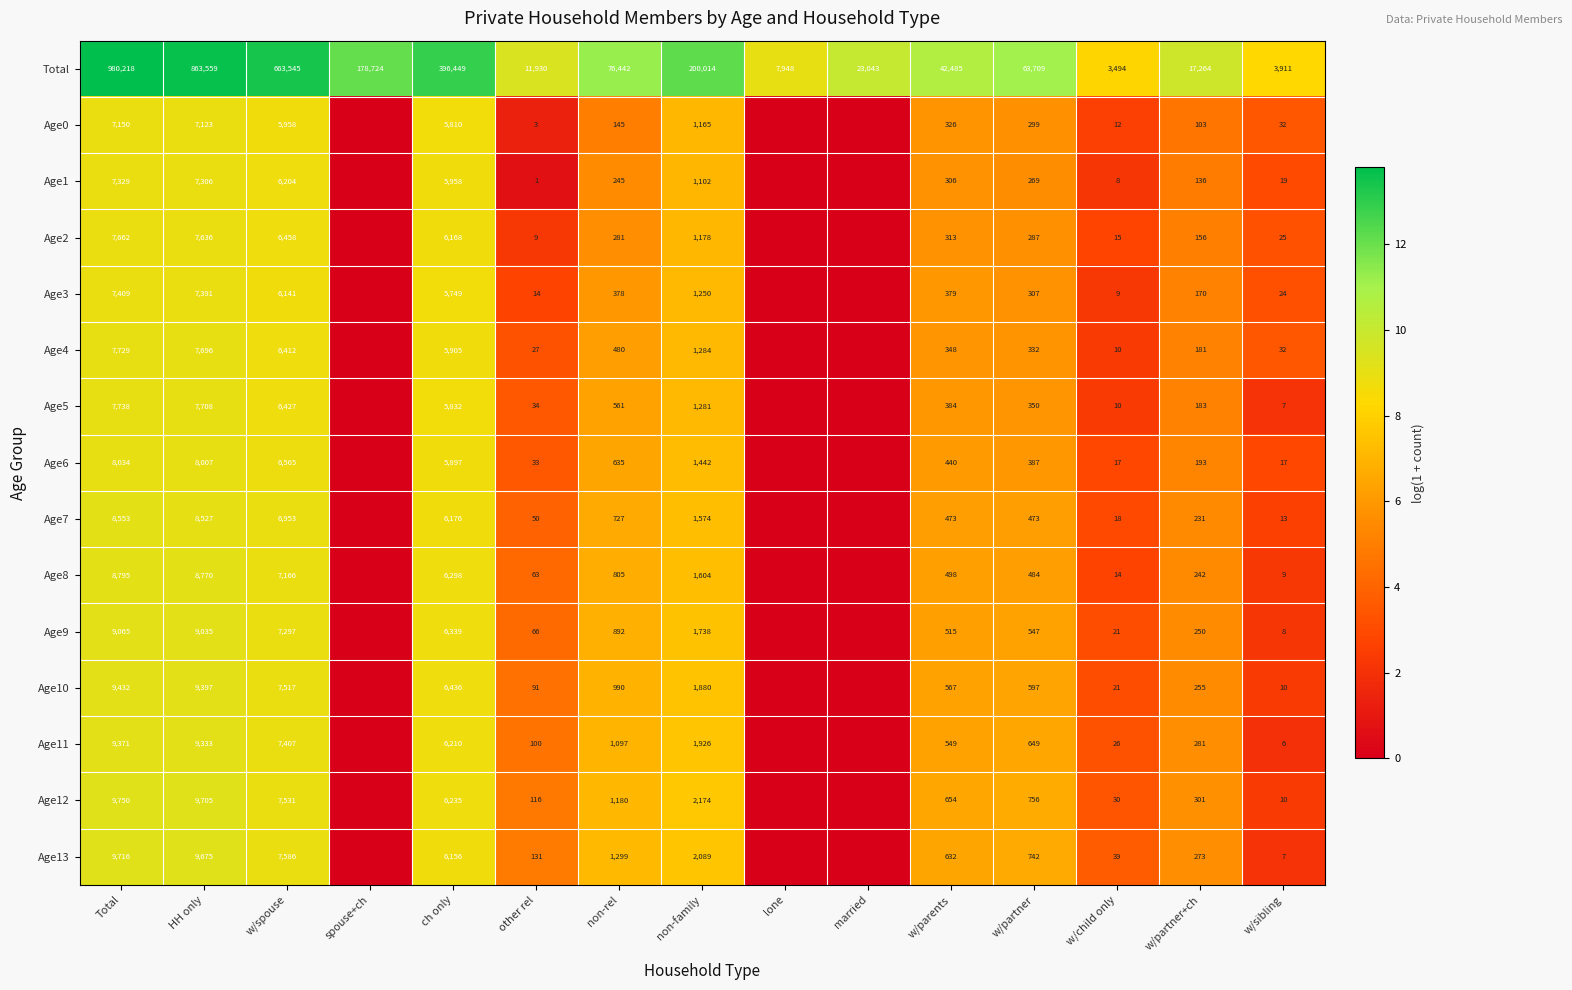

What is the sum of the Age5 values at HH only and other rel?

7742